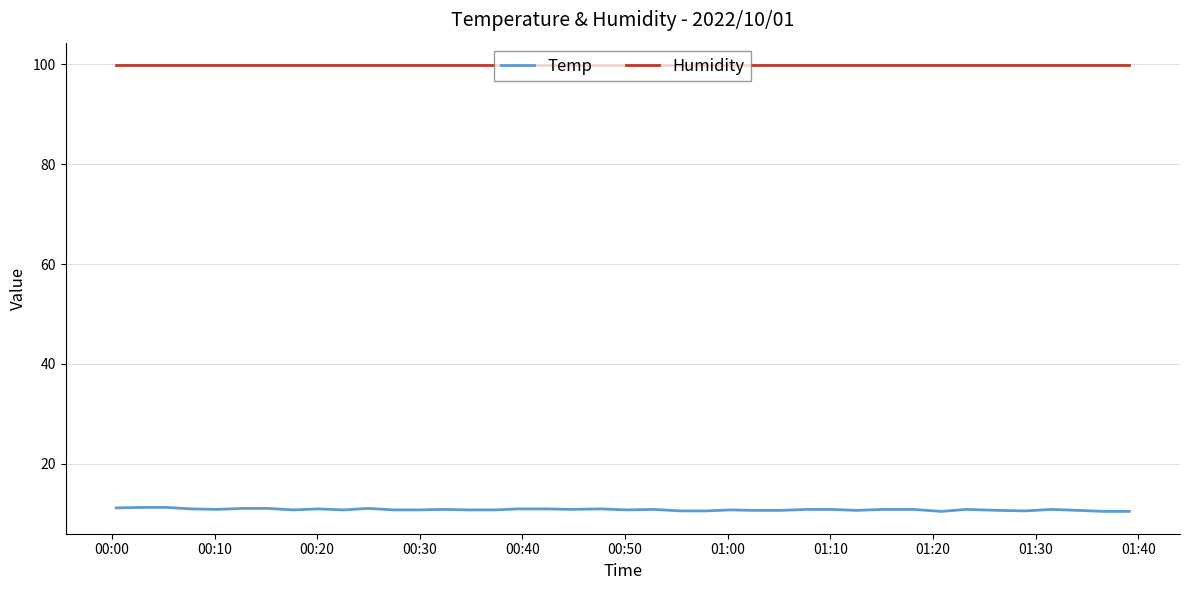

What are all the series names shown in the legend?

Temp, Humidity